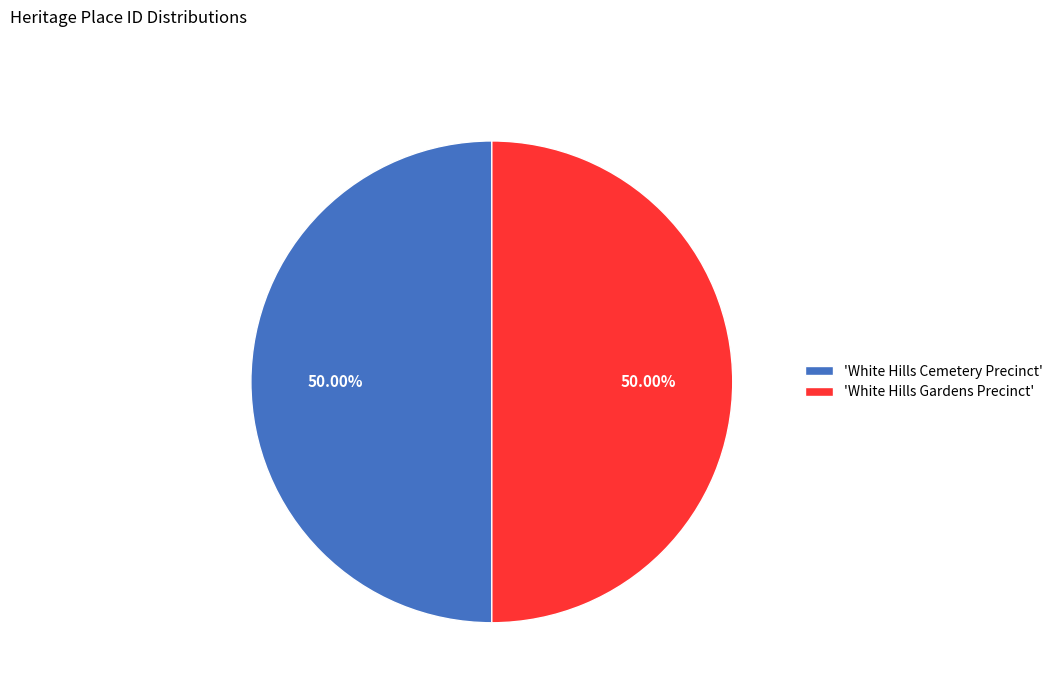

Combined, do 'White Hills Cemetery Precinct' and 'White Hills Gardens Precinct' account for over 50%?

Yes